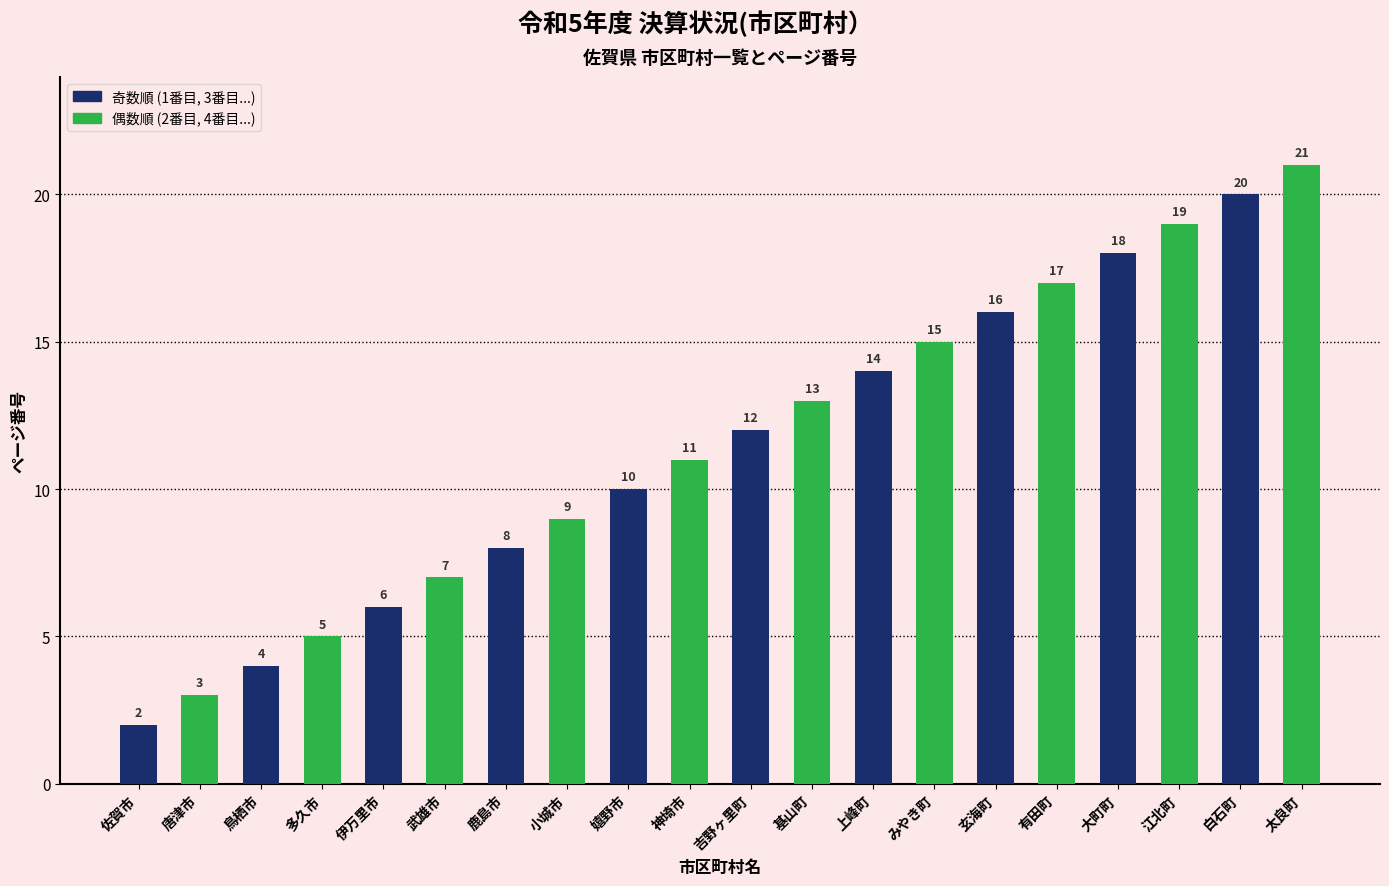

Rank the categories by value from lowest to highest.

佐賀市, 唐津市, 鳥栖市, 多久市, 伊万里市, 武雄市, 鹿島市, 小城市, 嬉野市, 神埼市, 吉野ヶ里町, 基山町, 上峰町, みやき町, 玄海町, 有田町, 大町町, 江北町, 白石町, 太良町